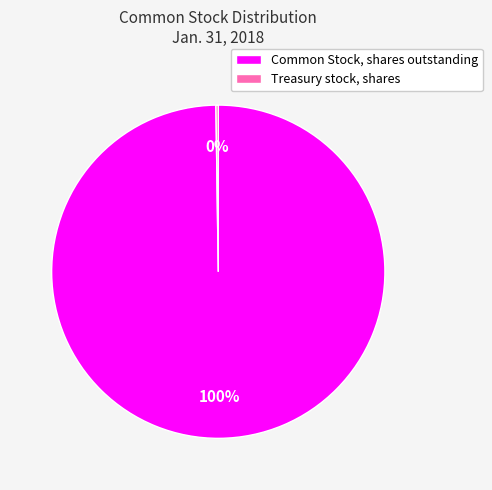

True or false: Common Stock, shares outstanding accounts for 100% of the total.

True